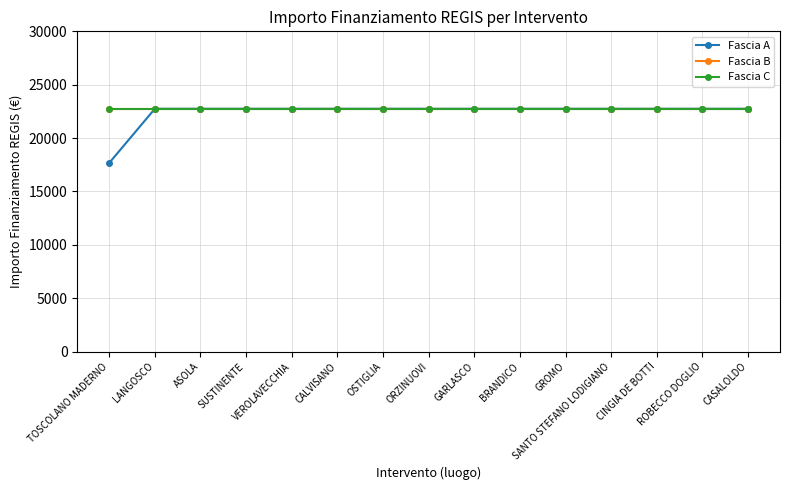

At which category is the sum across all series the highest?

LANGOSCO